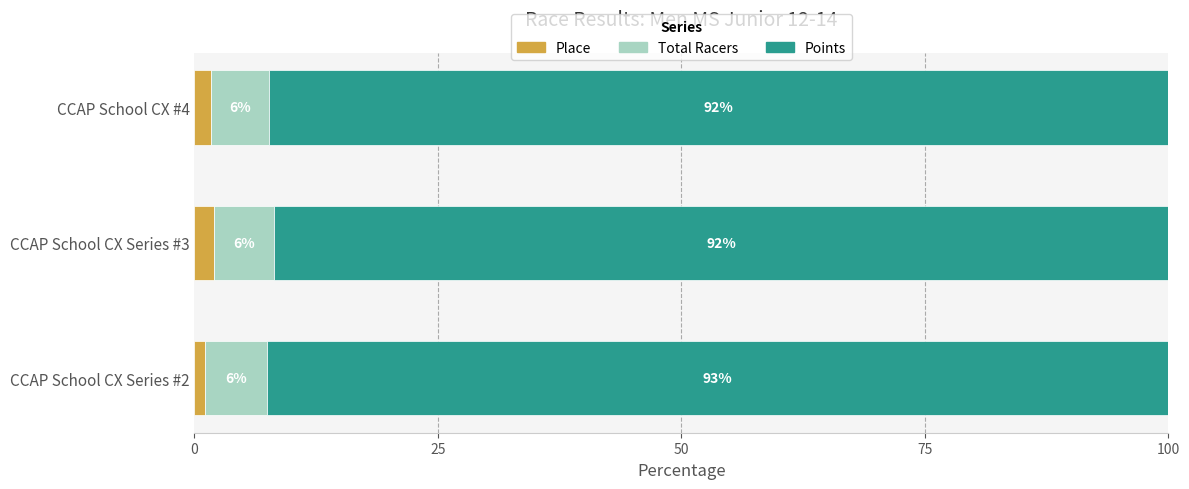

What is the total value across all series at CCAP School CX #4?

100.0